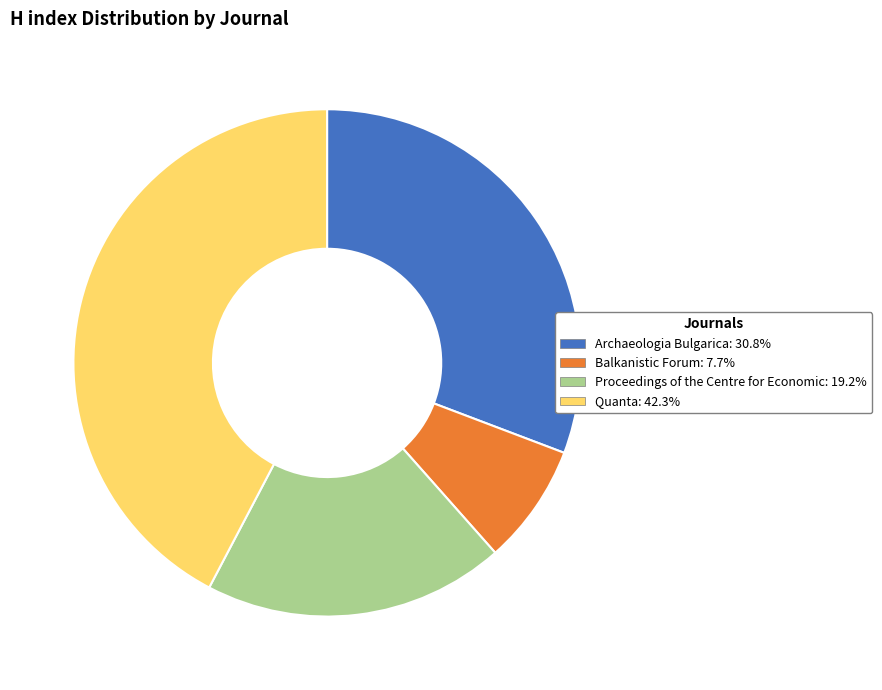

Rank the categories by value from lowest to highest.

Balkanistic Forum, Proceedings of the Centre for Economic, Archaeologia Bulgarica, Quanta